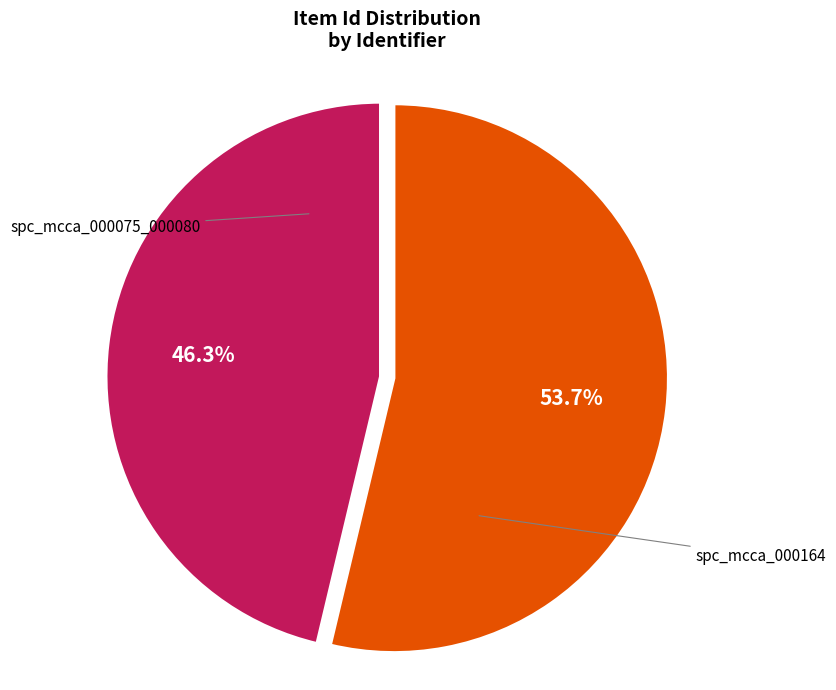

Is spc_mcca_000075_000080 the majority of the pie?

No